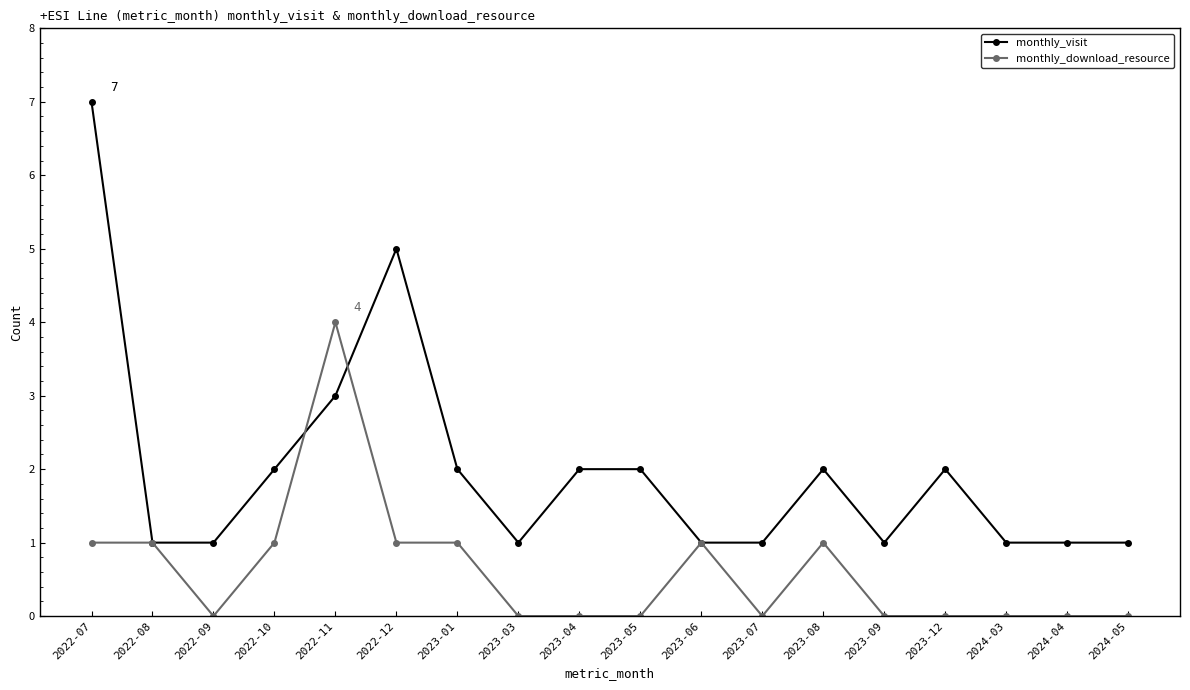

How many monthly_visit values are between 1 and 2?

15